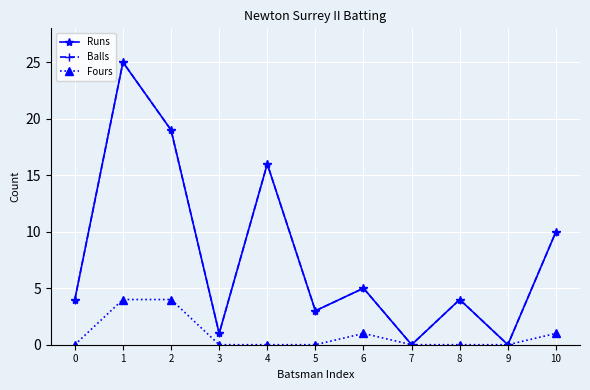

What is the difference between the maximum and minimum values in the Runs series?

25